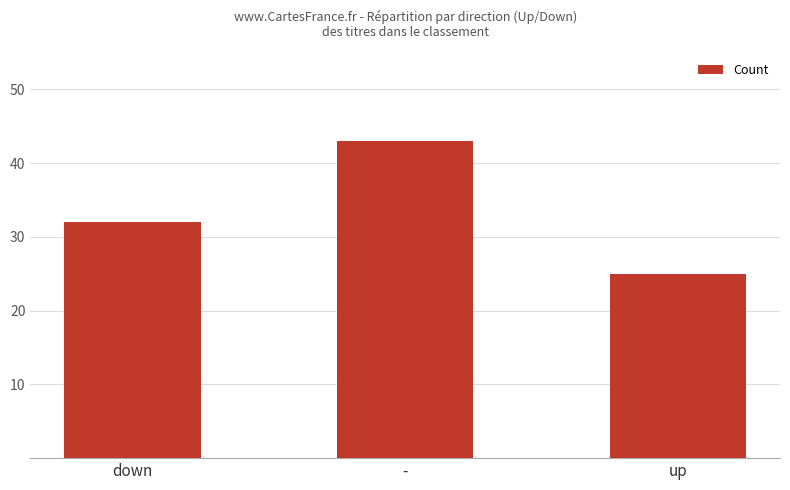

The chart shows a value of 53 at down. True or false?

False